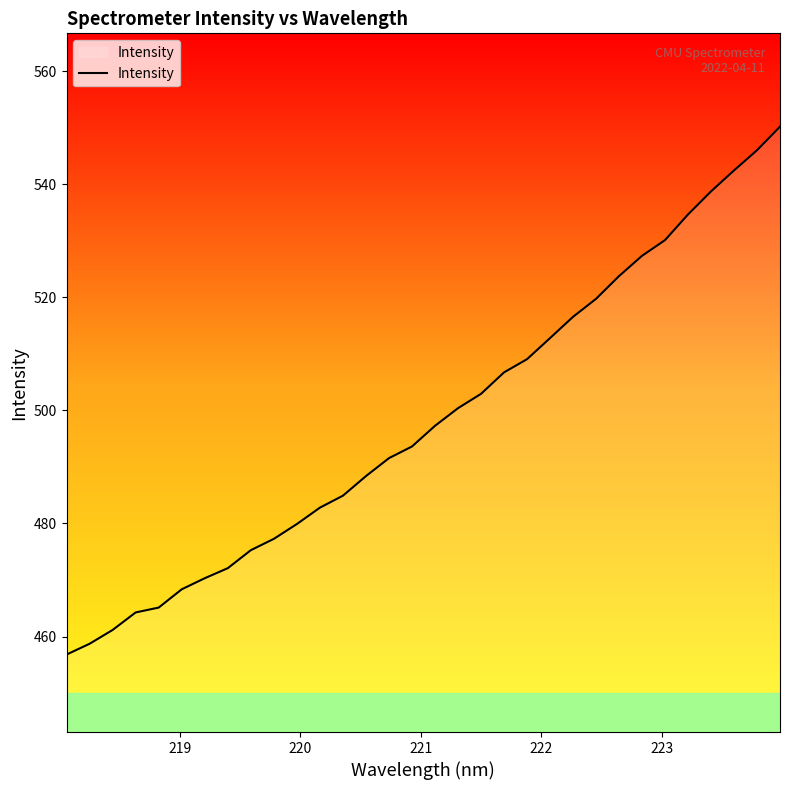

What is the difference between the maximum and minimum values?

93.4